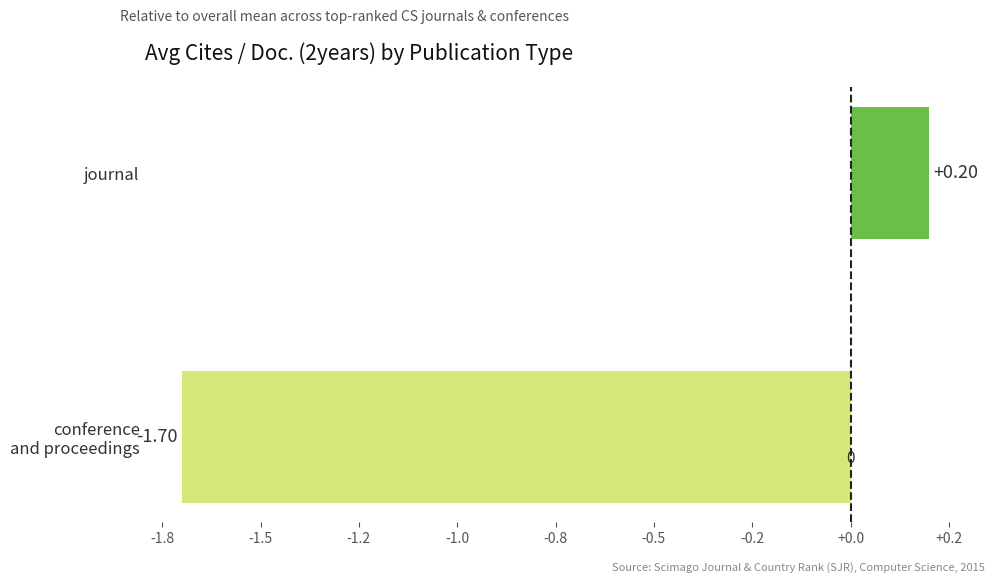

At which label is the value closest to 0?

journal